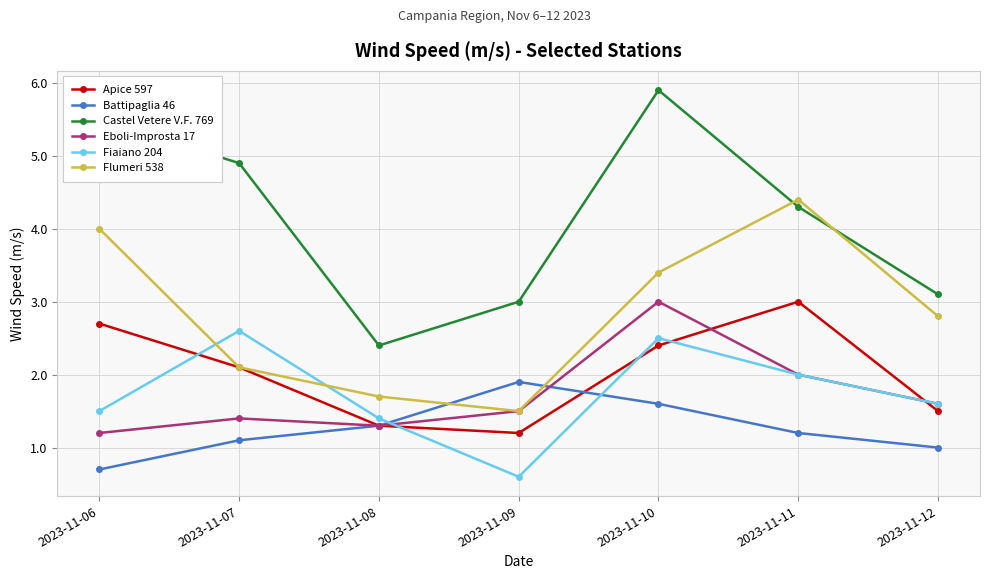

What is the sum of all Fiaiano 204 values?

12.2